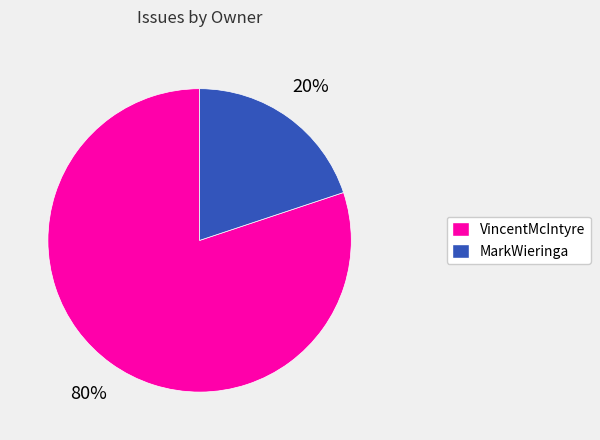

To the nearest percent, what is the difference between the largest and smallest slice percentages?

60%